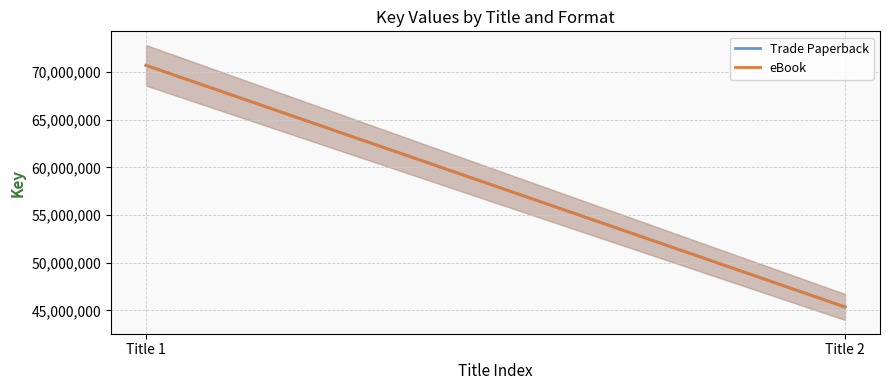

The value of eBook at Title 1 is 70699682. True or false?

True